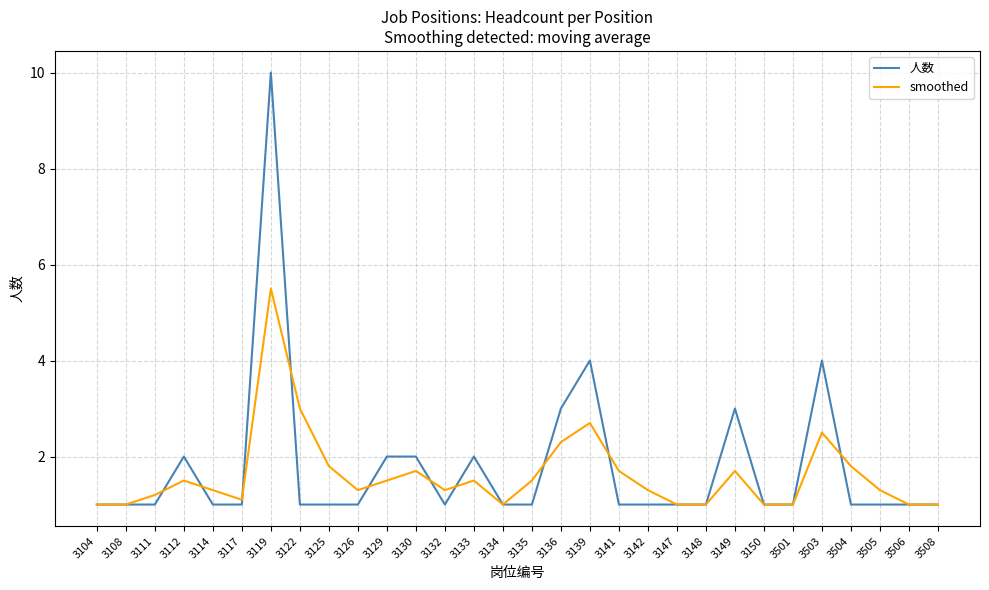

Is this an area chart (filled region under the line)?

No